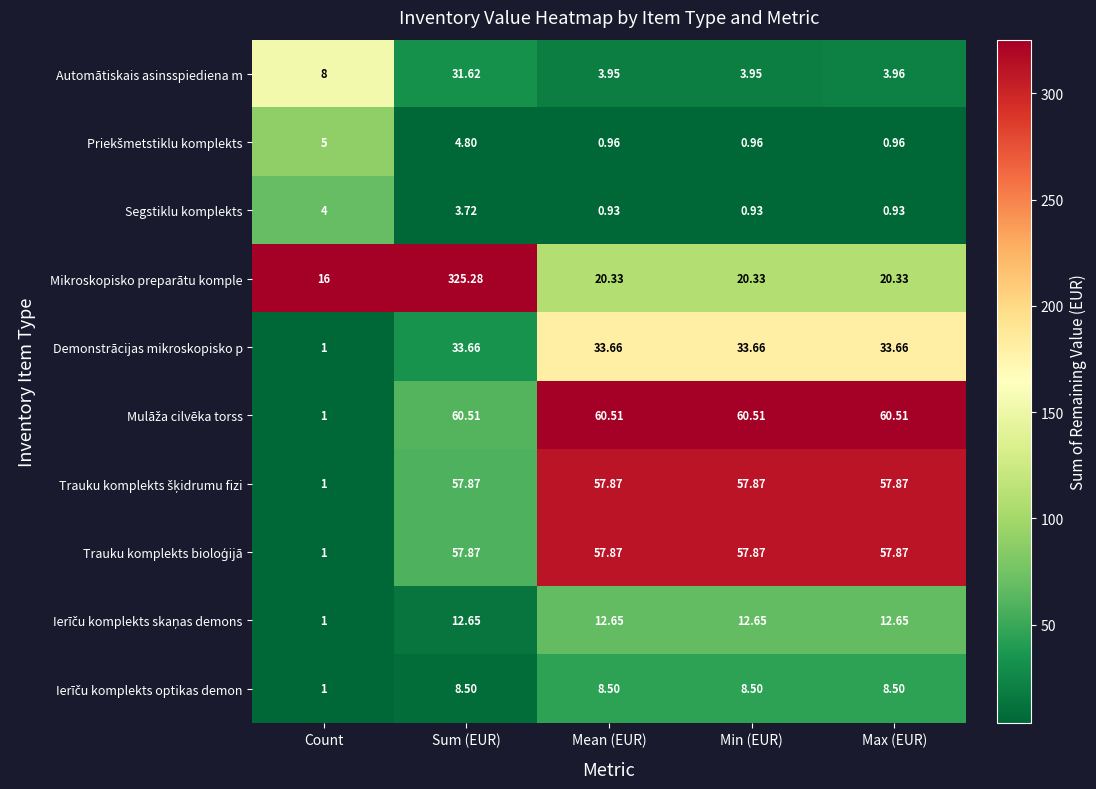

Where is Automātiskais asinsspiediena m nearest to the value 17?

Count